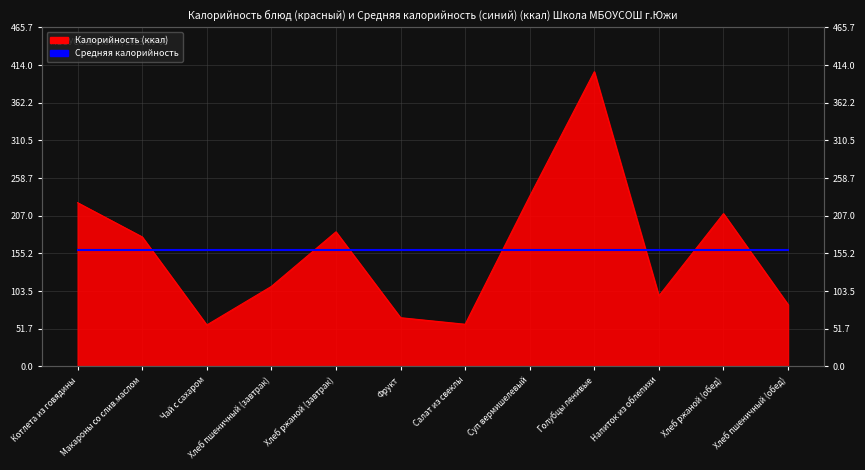

At which category does the chart reach its peak across all series?

Голубцы ленивые